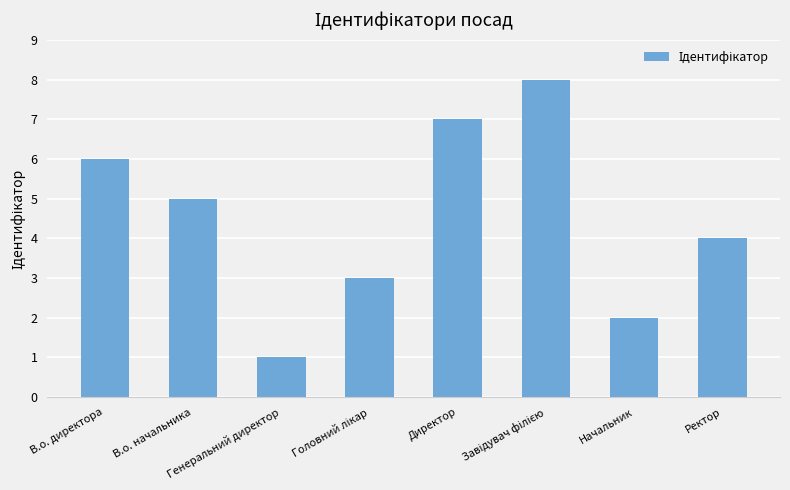

The chart shows a value of 2 at Директор. True or false?

False